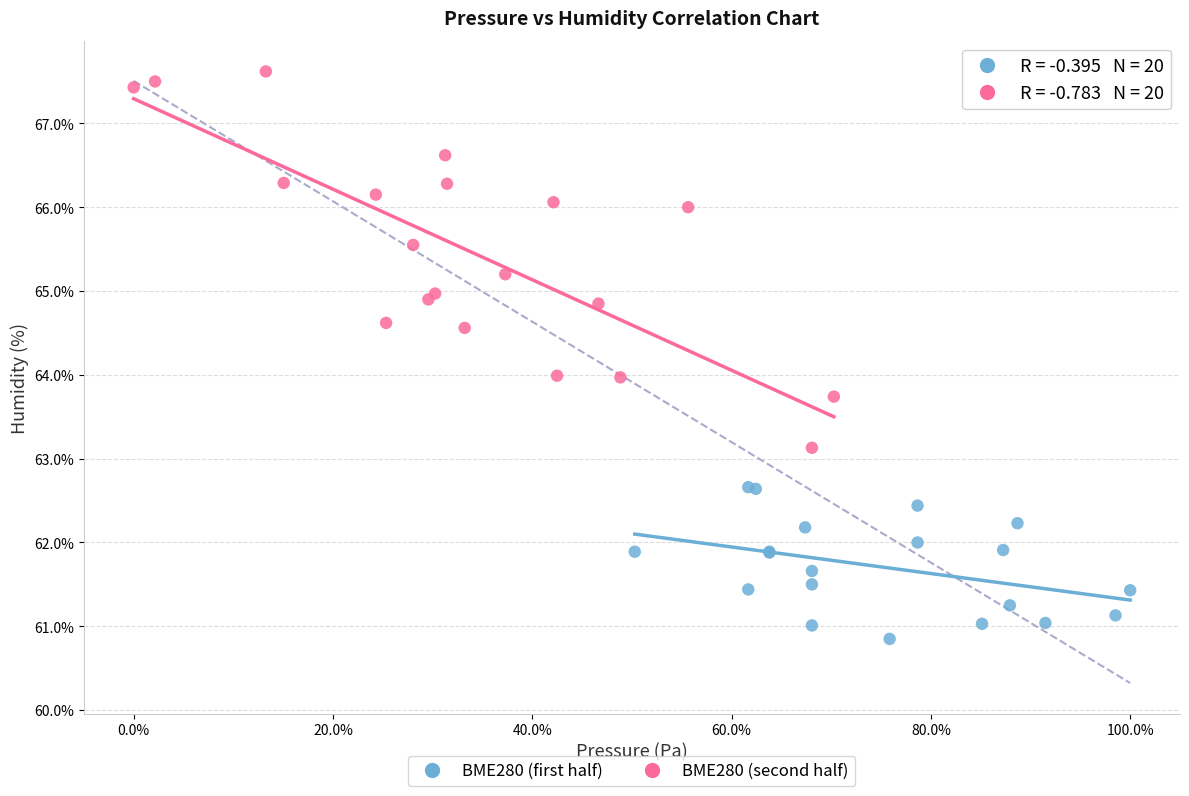

Which series reaches the minimum Y coordinate?

BME280 (first half)